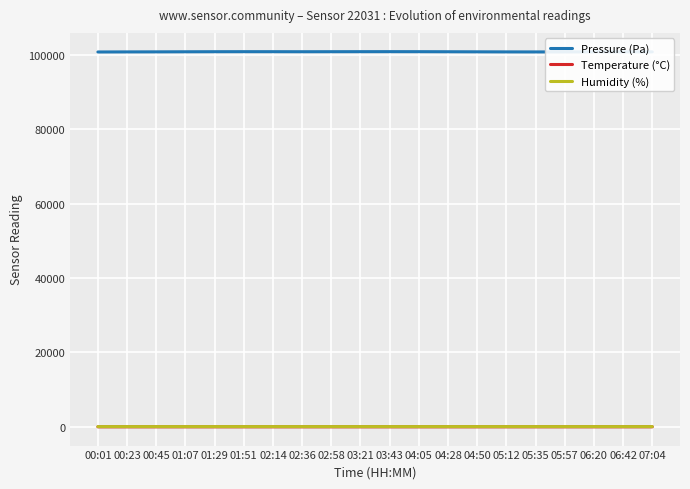

Is this an area chart (filled region under the line)?

No